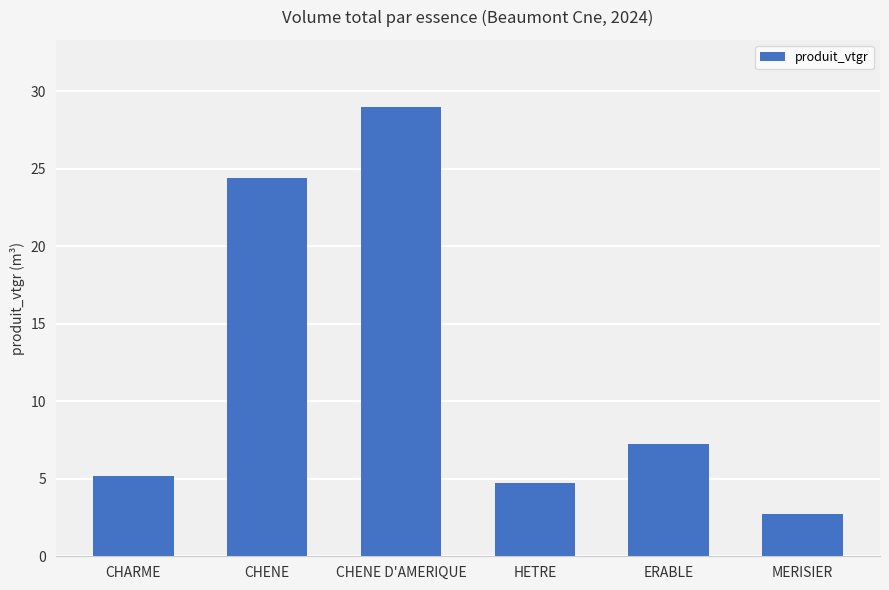

What position from the left is CHENE?

2